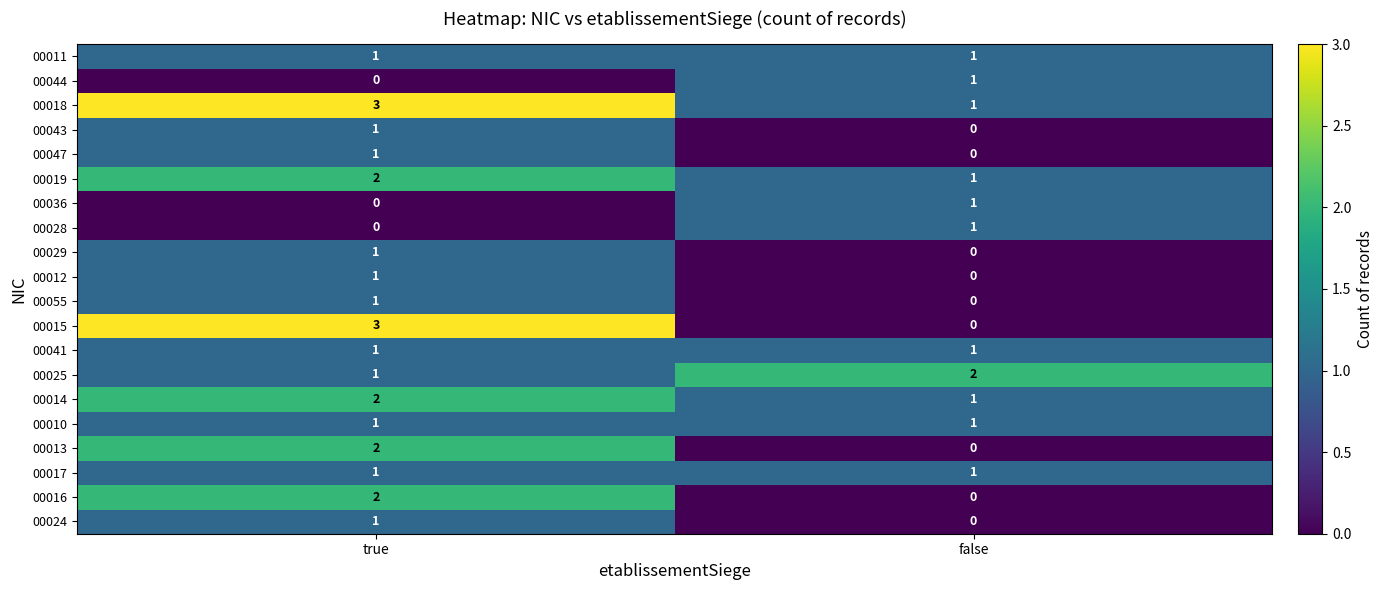

Which category has the lowest value in the 00044 series?

true